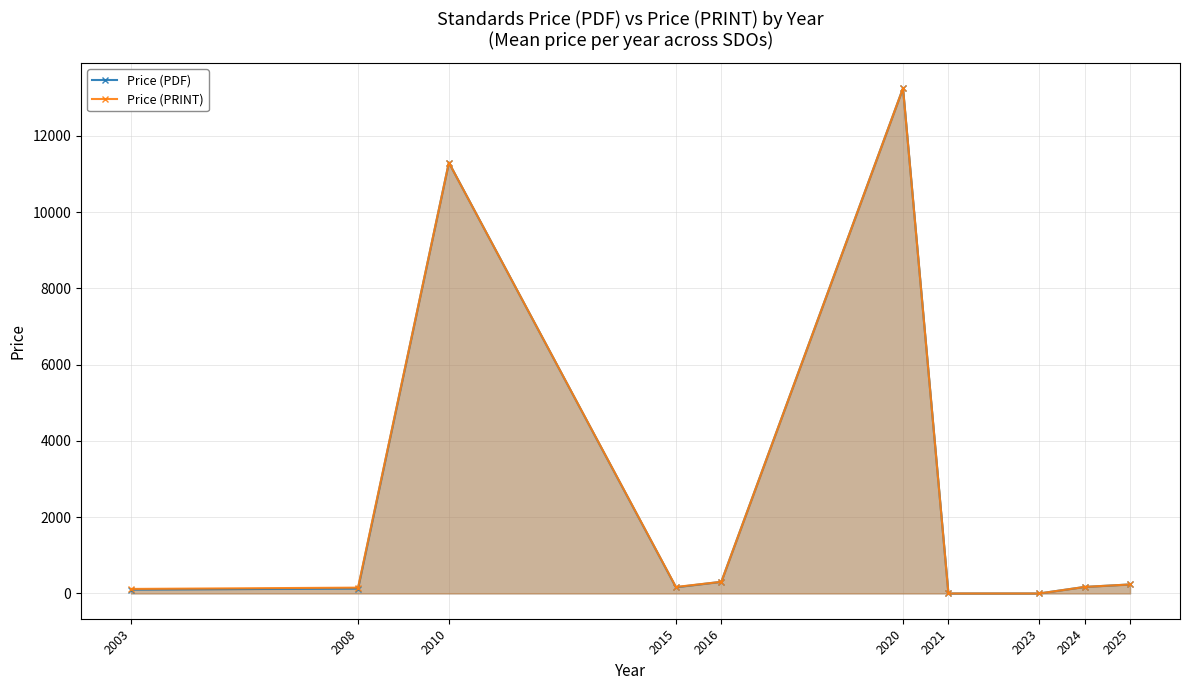

Which series changed the most between 2010 and 2016?

Price (PDF)